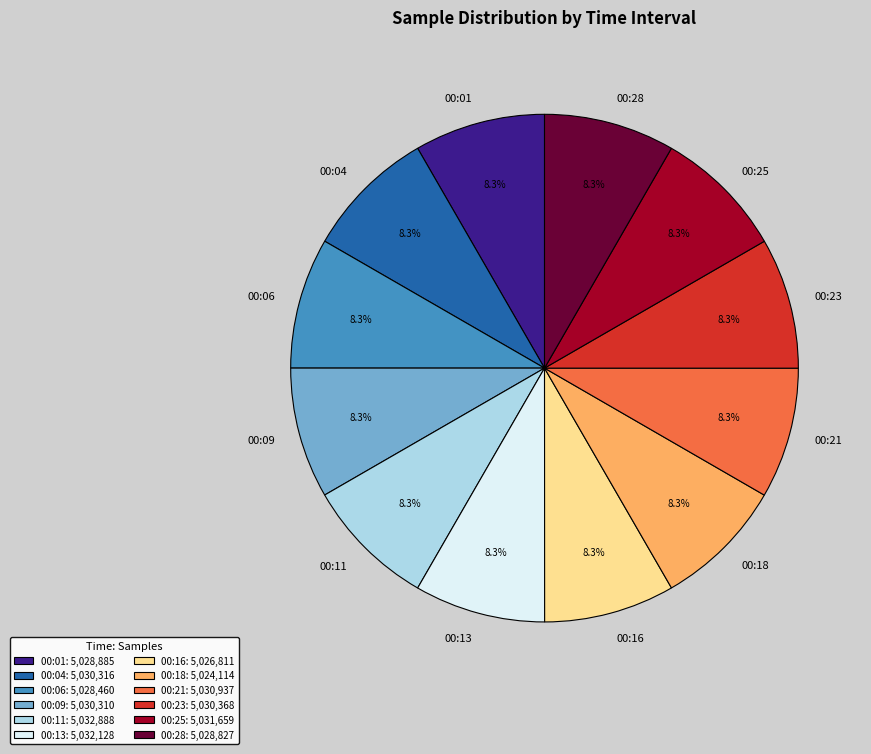

What percentage is NOT represented by 00:13?

91.7%